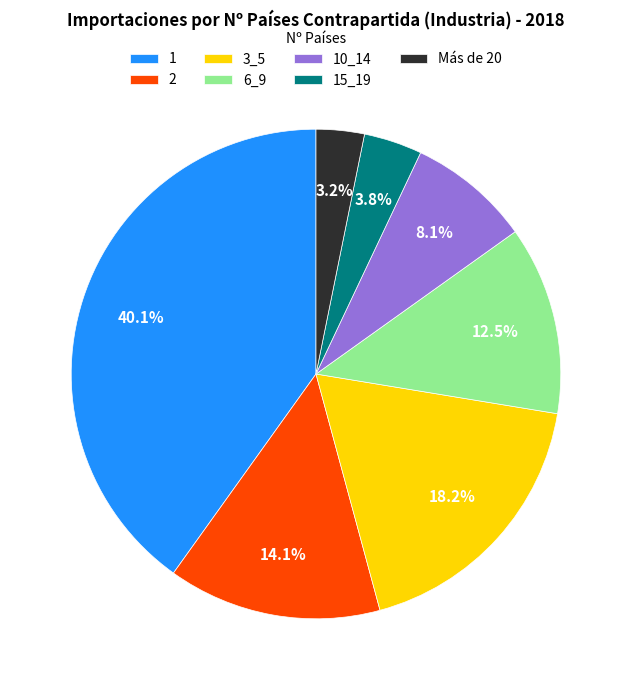

Does any single category account for the majority?

No